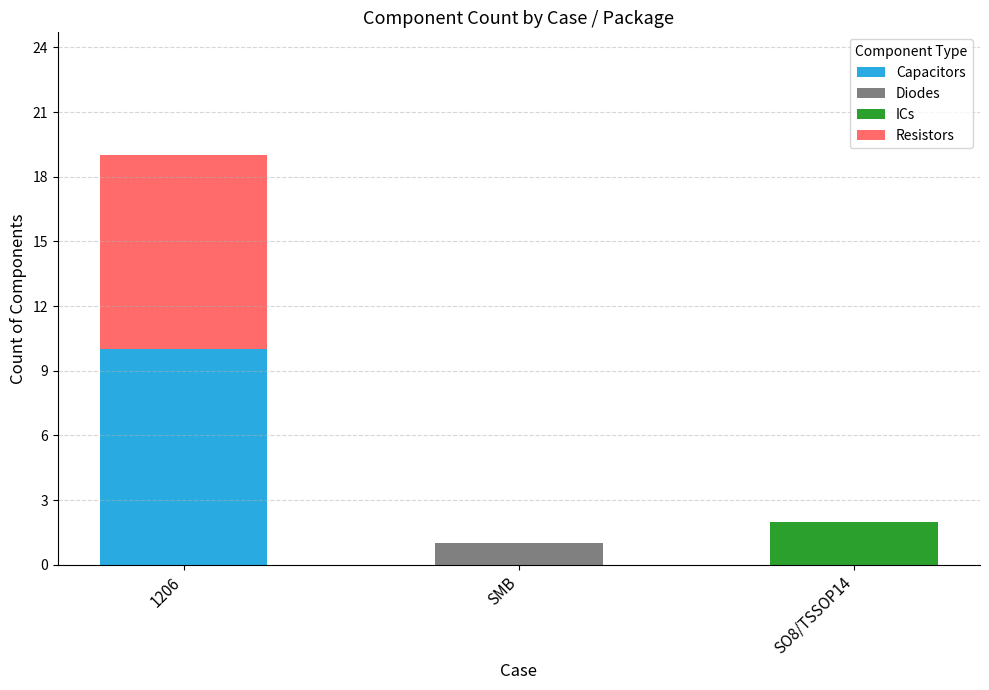

The value of Capacitors at SMB is 7. True or false?

False